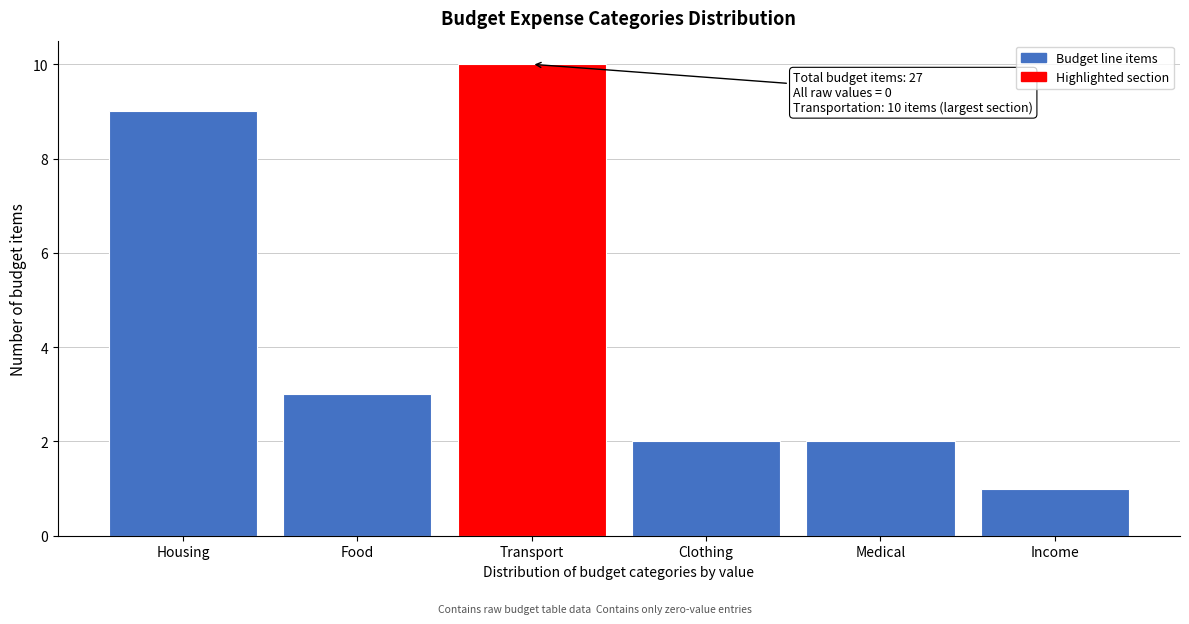

Reading left to right, list all the values displayed in this chart.

Housing=9	Food=3	Transport=10	Clothing=2	Medical=2	Income=1